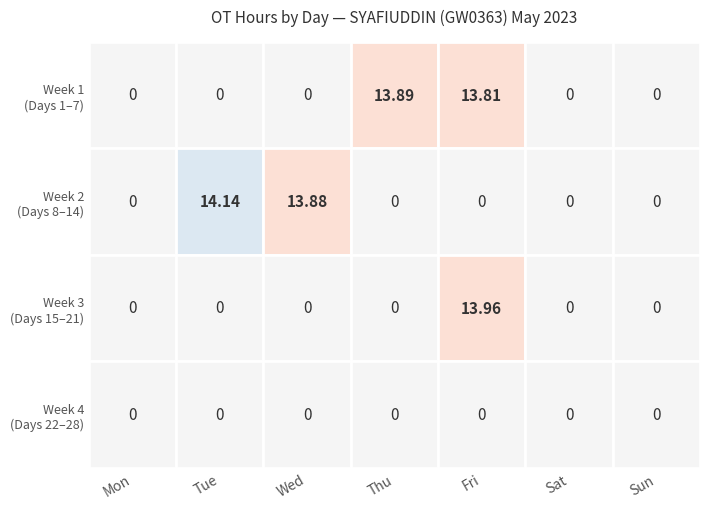

What is the maximum value shown in the chart?

14.1